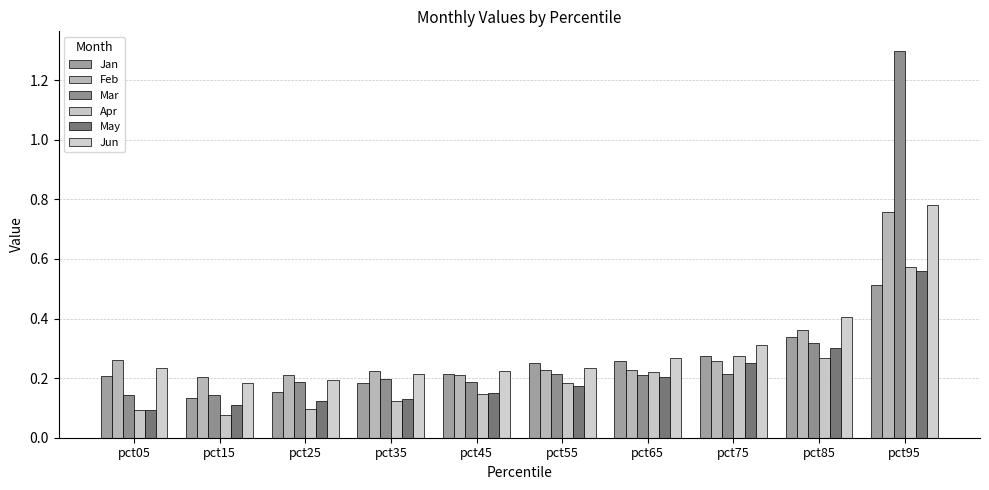

Reading right to left, extract all data points from this chart.

Jan: pct95=0.5	pct85=0.3	pct75=0.3	pct65=0.3	pct55=0.2	pct45=0.2	pct35=0.2	pct25=0.2	pct15=0.1	pct05=0.2
Feb: pct95=0.8	pct85=0.4	pct75=0.3	pct65=0.2	pct55=0.2	pct45=0.2	pct35=0.2	pct25=0.2	pct15=0.2	pct05=0.3
Mar: pct95=1.3	pct85=0.3	pct75=0.2	pct65=0.2	pct55=0.2	pct45=0.2	pct35=0.2	pct25=0.2	pct15=0.1	pct05=0.1
Apr: pct95=0.6	pct85=0.3	pct75=0.3	pct65=0.2	pct55=0.2	pct45=0.1	pct35=0.1	pct25=0.1	pct15=0.1	pct05=0.1
May: pct95=0.6	pct85=0.3	pct75=0.3	pct65=0.2	pct55=0.2	pct45=0.2	pct35=0.1	pct25=0.1	pct15=0.1	pct05=0.1
Jun: pct95=0.8	pct85=0.4	pct75=0.3	pct65=0.3	pct55=0.2	pct45=0.2	pct35=0.2	pct25=0.2	pct15=0.2	pct05=0.2